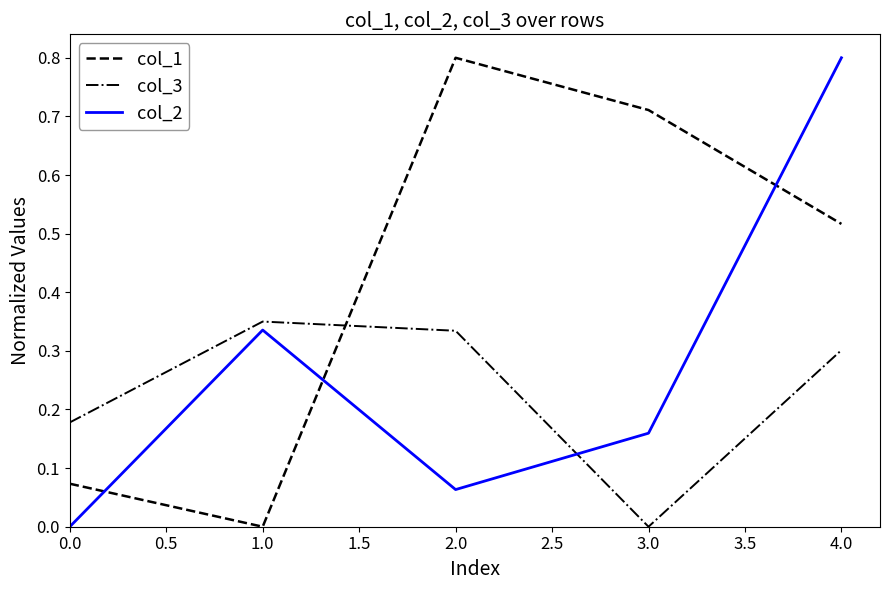

True or false: col_3 has a value of 0.3 at 2.0.

True